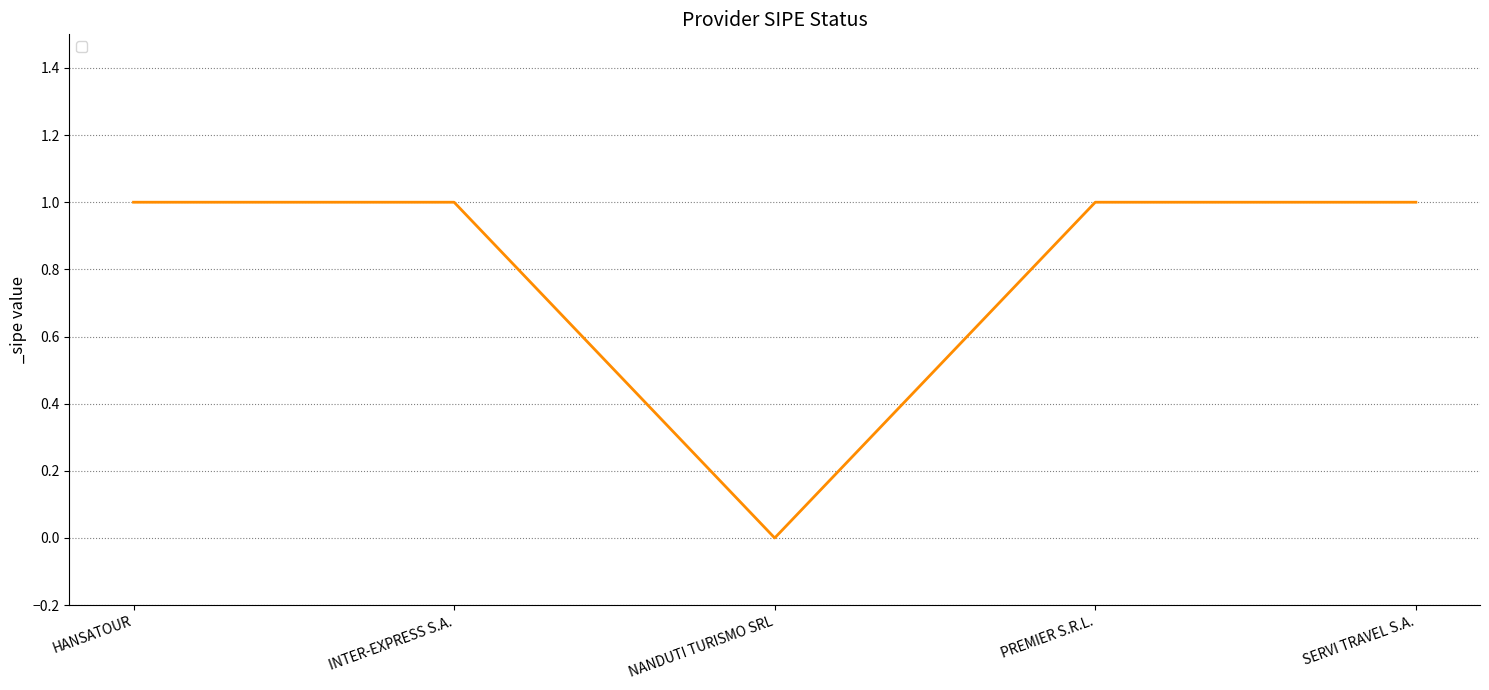

Reading left to right, what are all the values shown in this chart?

HANSATOUR=1	INTER-EXPRESS S.A.=1	NANDUTI TURISMO SRL=0	PREMIER S.R.L.=1	SERVI TRAVEL S.A.=1